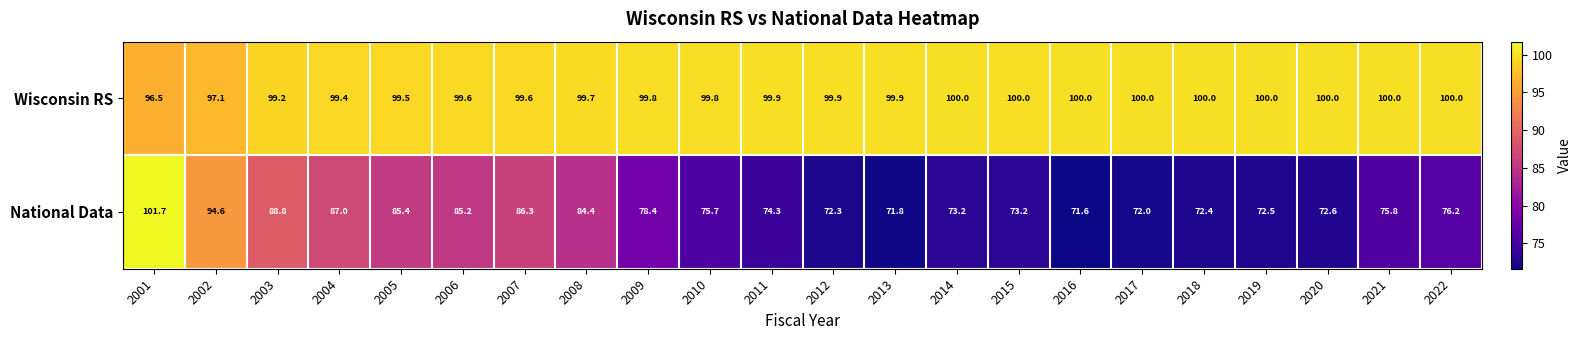

What is the spread (max minus min) of values at 2020?

27.4